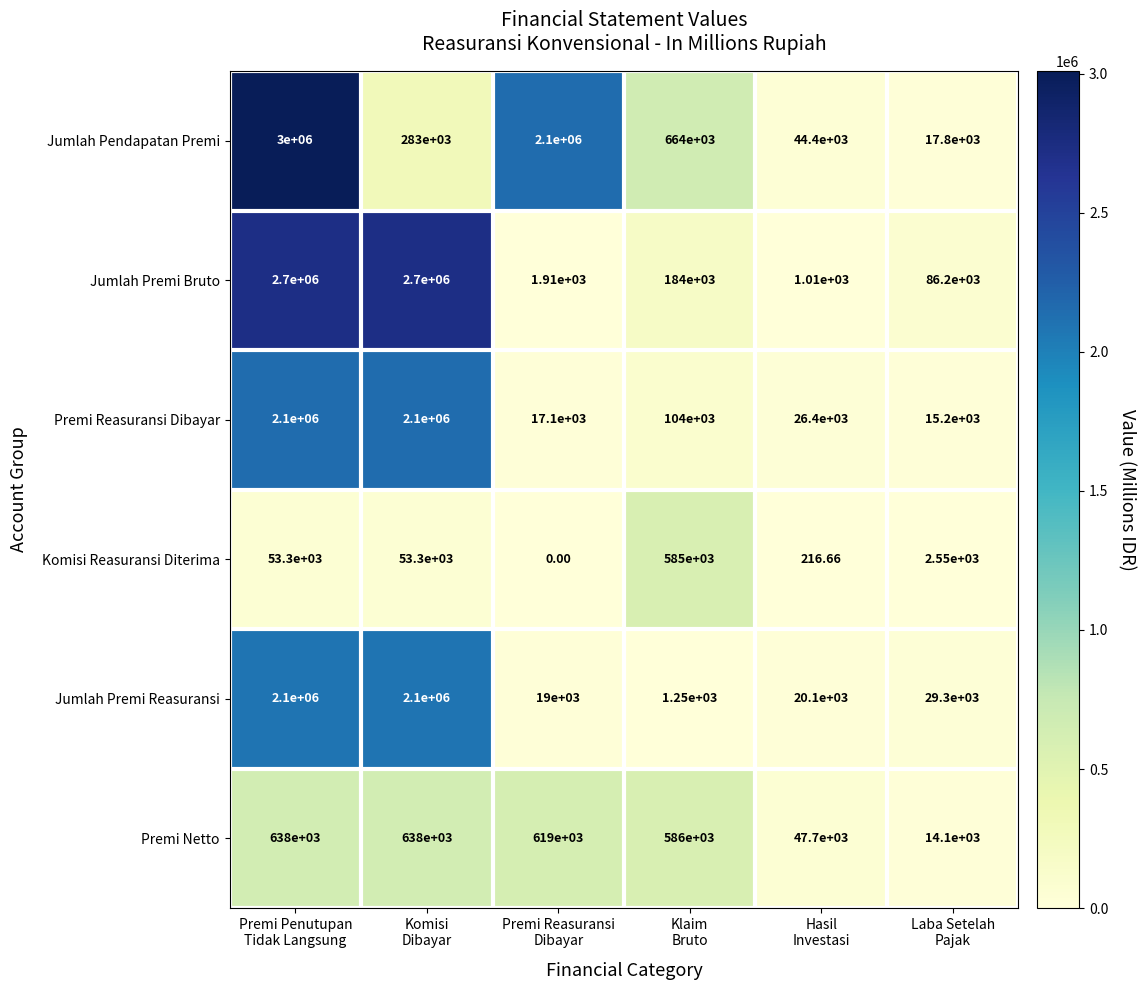

Which series has the largest range (max minus min)?

Jumlah Pendapatan Premi